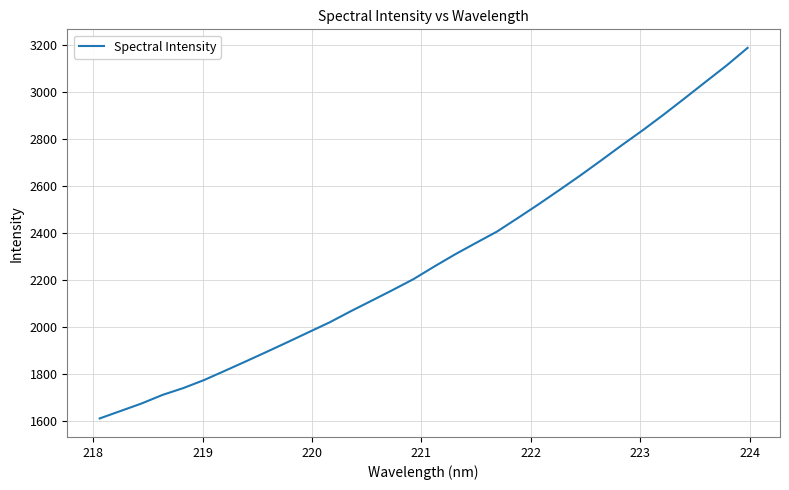

What is the difference between the maximum and minimum values?

1578.9